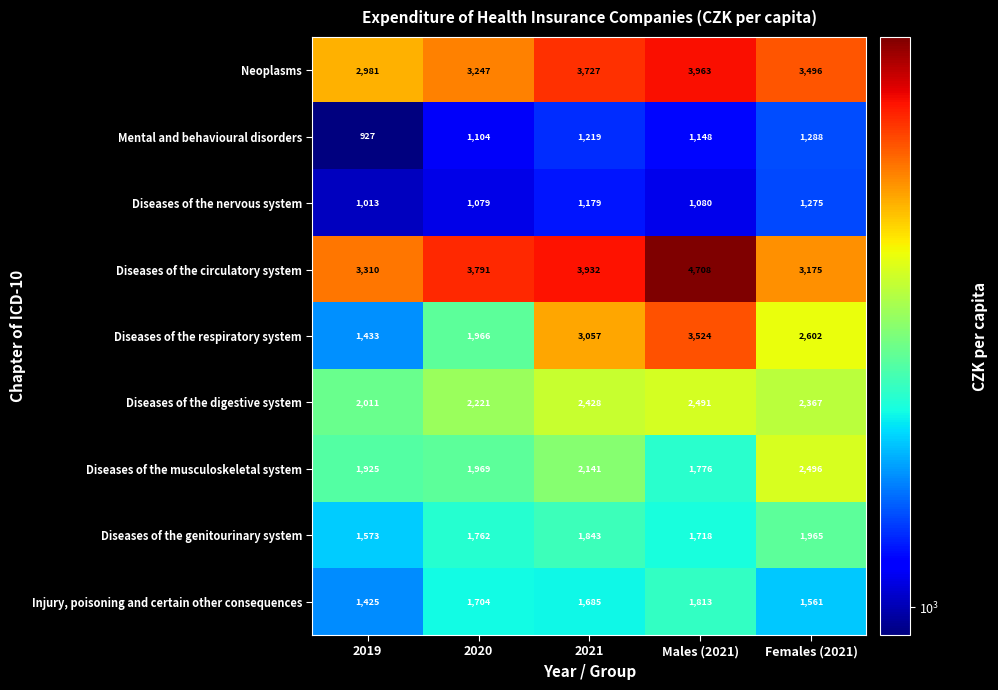

What is the difference between the Diseases of the genitourinary system values at Females (2021) and 2020?

203